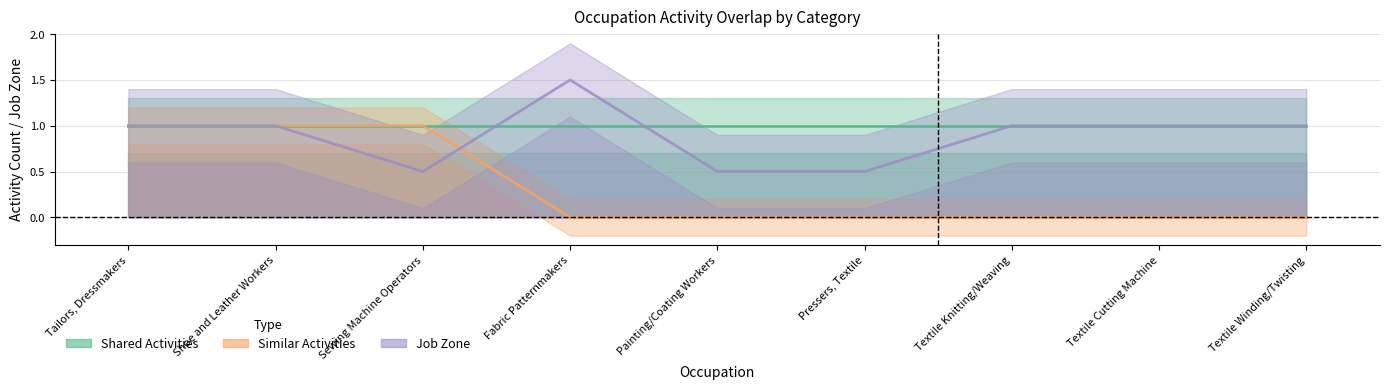

What value does the Job Zone series have at Painting/Coating Workers?

0.5